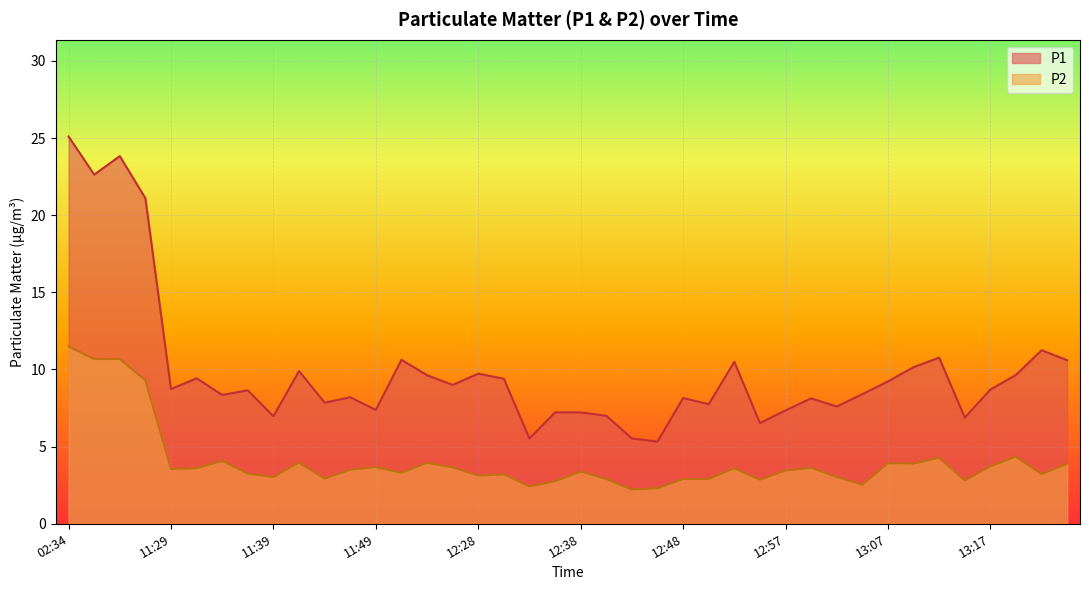

Reading left to right, extract all data points from this chart.

P1: 02:34=25.1	03:23=22.6	03:25=23.8	03:27=21.1	11:29=8.7	11:31=9.4	11:34=8.3	11:36=8.7	11:39=7.0	11:42=9.9	11:44=7.8	11:47=8.2	11:49=7.4	11:51=10.6	12:23=9.6	12:26=9.0	12:28=9.7	12:31=9.4	12:33=5.5	12:35=7.2	12:38=7.2	12:40=7.0	12:43=5.5	12:45=5.3	12:48=8.2	12:50=7.8	12:53=10.5	12:55=6.5	12:57=7.3	13:00=8.1	13:02=7.6	13:05=8.4	13:07=9.2	13:10=10.2	13:12=10.8	13:14=6.9	13:17=8.7	13:19=9.7	13:22=11.2	13:24=10.6
P2: 02:34=11.5	03:23=10.7	03:25=10.7	03:27=9.3	11:29=3.5	11:31=3.6	11:34=4.1	11:36=3.2	11:39=3.0	11:42=4.0	11:44=2.9	11:47=3.5	11:49=3.7	11:51=3.3	12:23=4.0	12:26=3.6	12:28=3.1	12:31=3.2	12:33=2.4	12:35=2.8	12:38=3.4	12:40=2.9	12:43=2.2	12:45=2.3	12:48=2.9	12:50=2.9	12:53=3.6	12:55=2.9	12:57=3.5	13:00=3.6	13:02=3.0	13:05=2.5	13:07=3.9	13:10=3.9	13:12=4.3	13:14=2.8	13:17=3.7	13:19=4.3	13:22=3.2	13:24=3.9